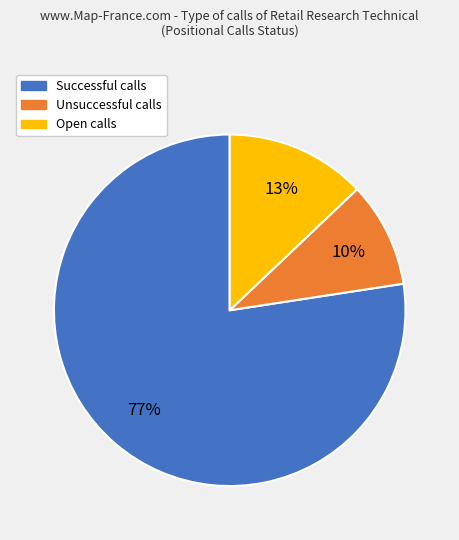

Do Unsuccessful calls and Successful calls together represent more than half of the pie?

Yes